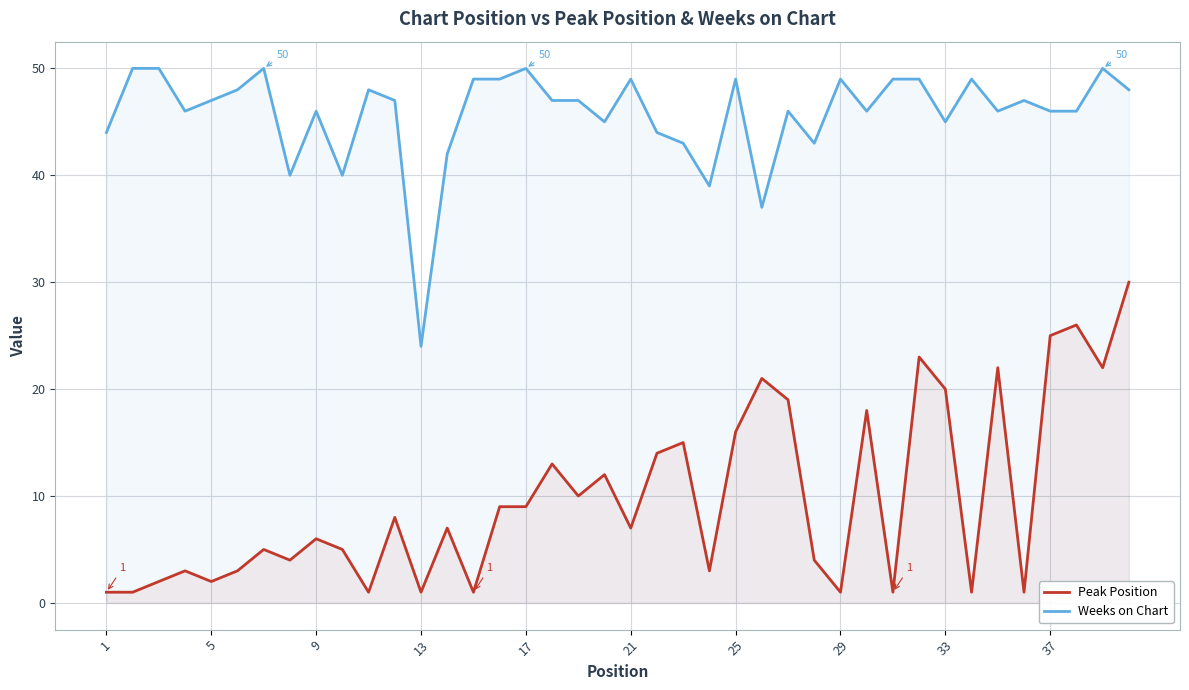

What is the average value of the Weeks on Chart series?

46